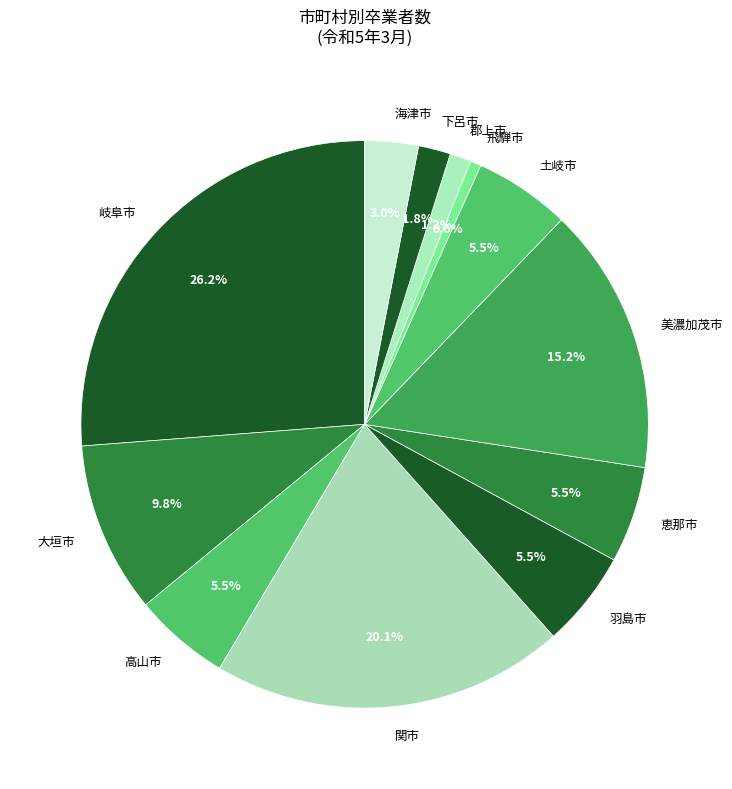

Which slice is the smallest?

飛騨市